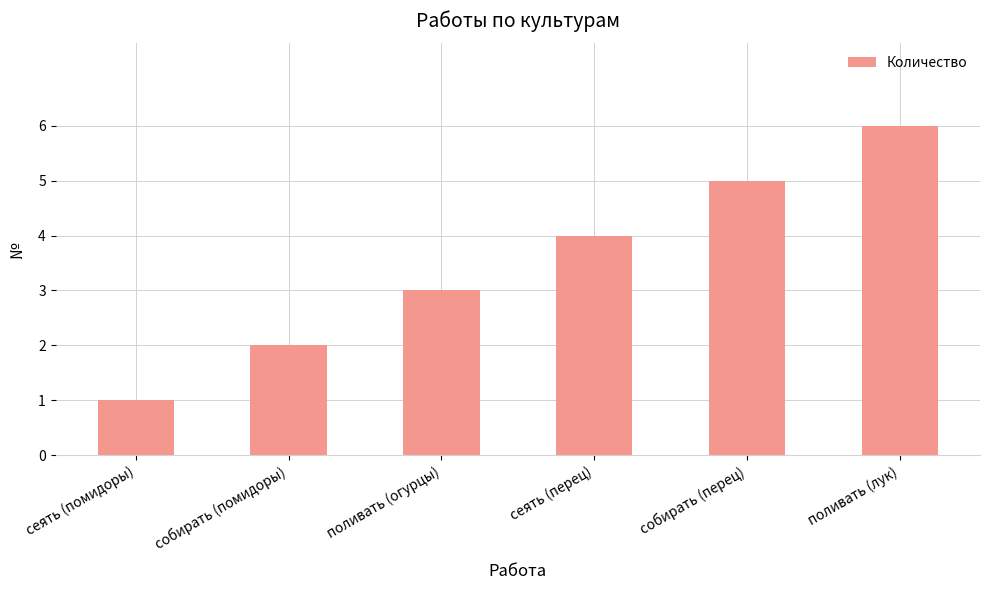

What is the minimum value shown in the chart?

1